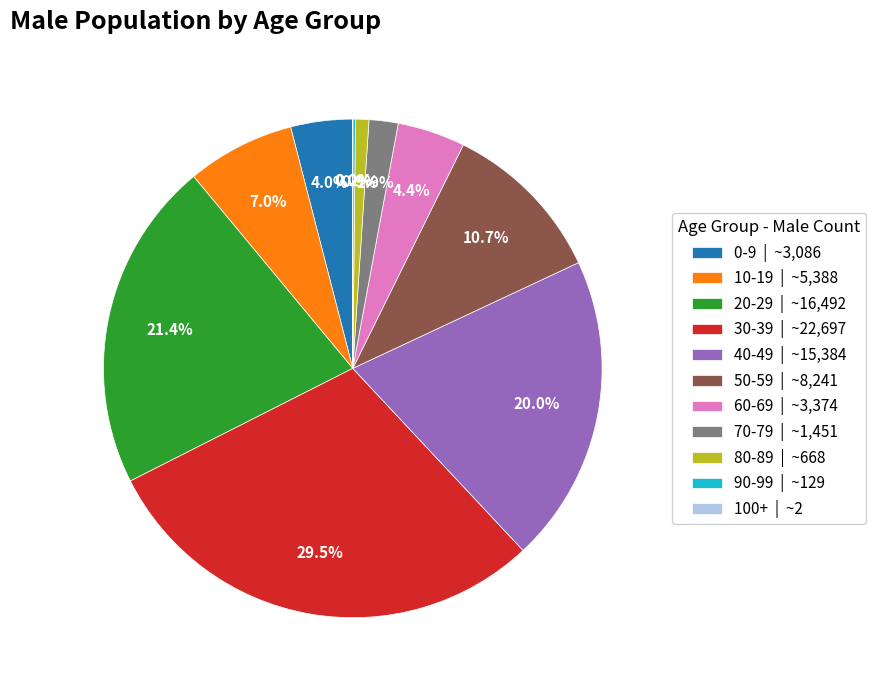

Between 10-19 | ~5,388 and 50-59 | ~8,241, which is larger?

50-59 | ~8,241